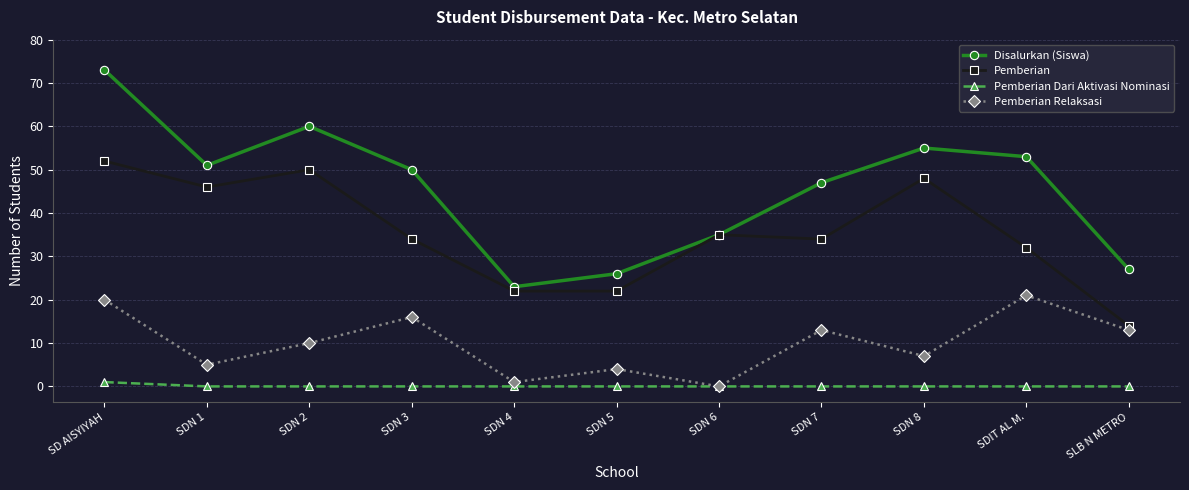

Reading left to right, list all the values displayed in this chart.

Disalurkan (Siswa): 73	51	60	50	23	26	35	47	55	53	27
Pemberian: 52	46	50	34	22	22	35	34	48	32	14
Pemberian Dari Aktivasi Nominasi: 1	0	0	0	0	0	0	0	0	0	0
Pemberian Relaksasi: 20	5	10	16	1	4	0	13	7	21	13